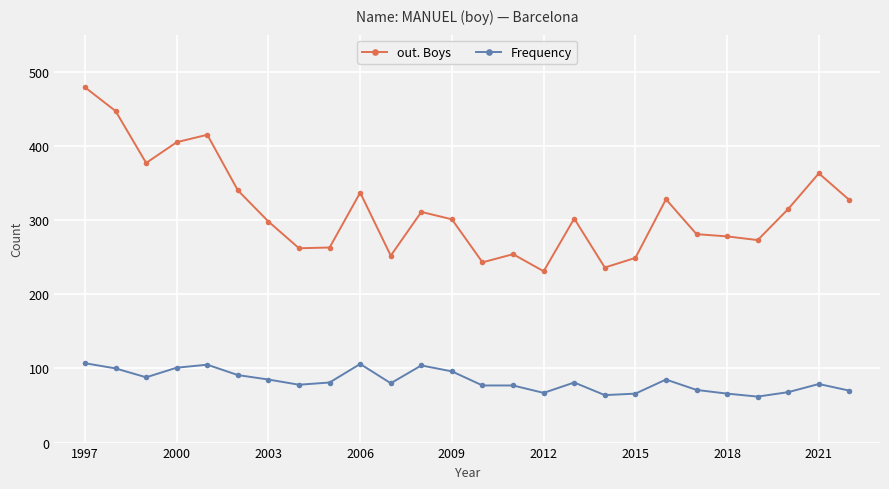

What is the value of the Frequency point at the 21st from the left?

71